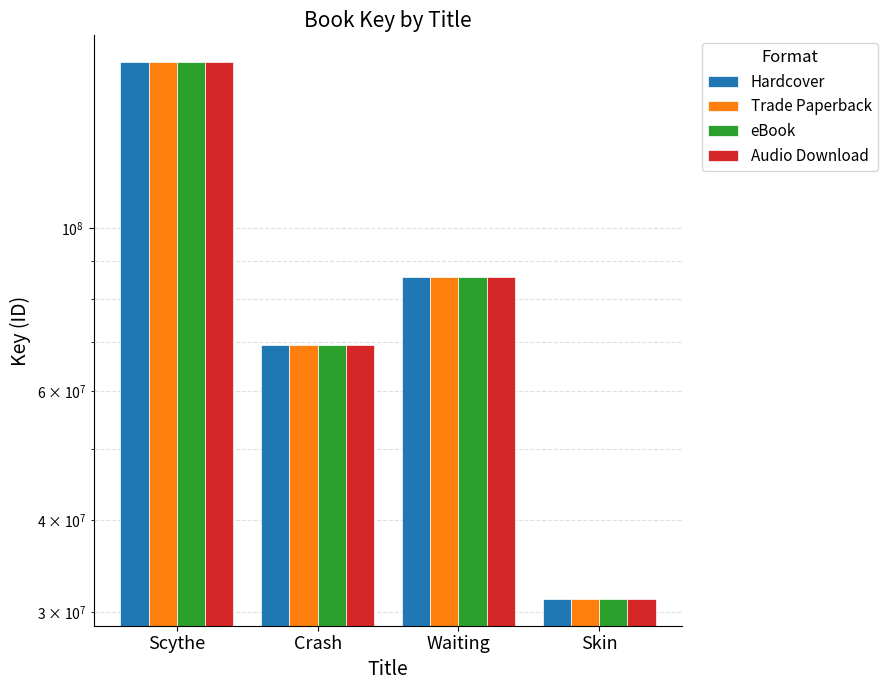

Rank the series by their maximum value, from highest to lowest.

Hardcover, Trade Paperback, eBook, Audio Download